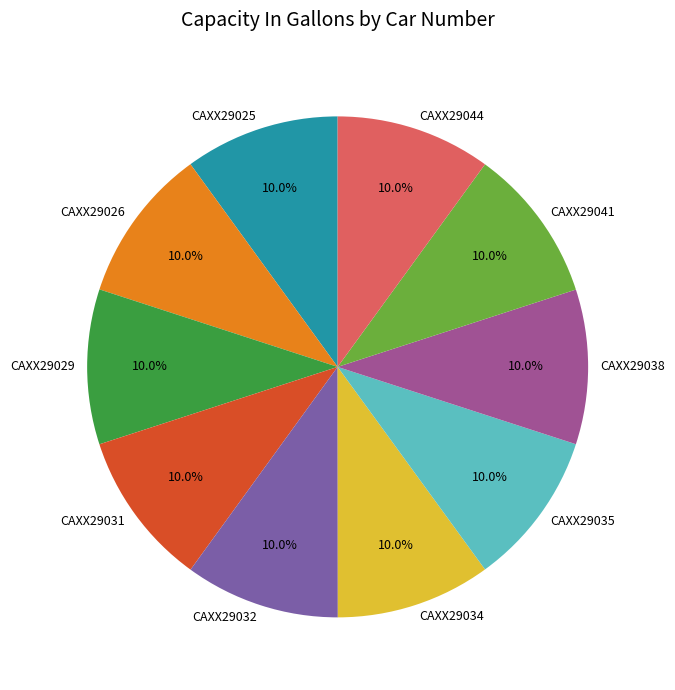

What is the ratio of the value at CAXX29034 to the value at CAXX29029?

1.0